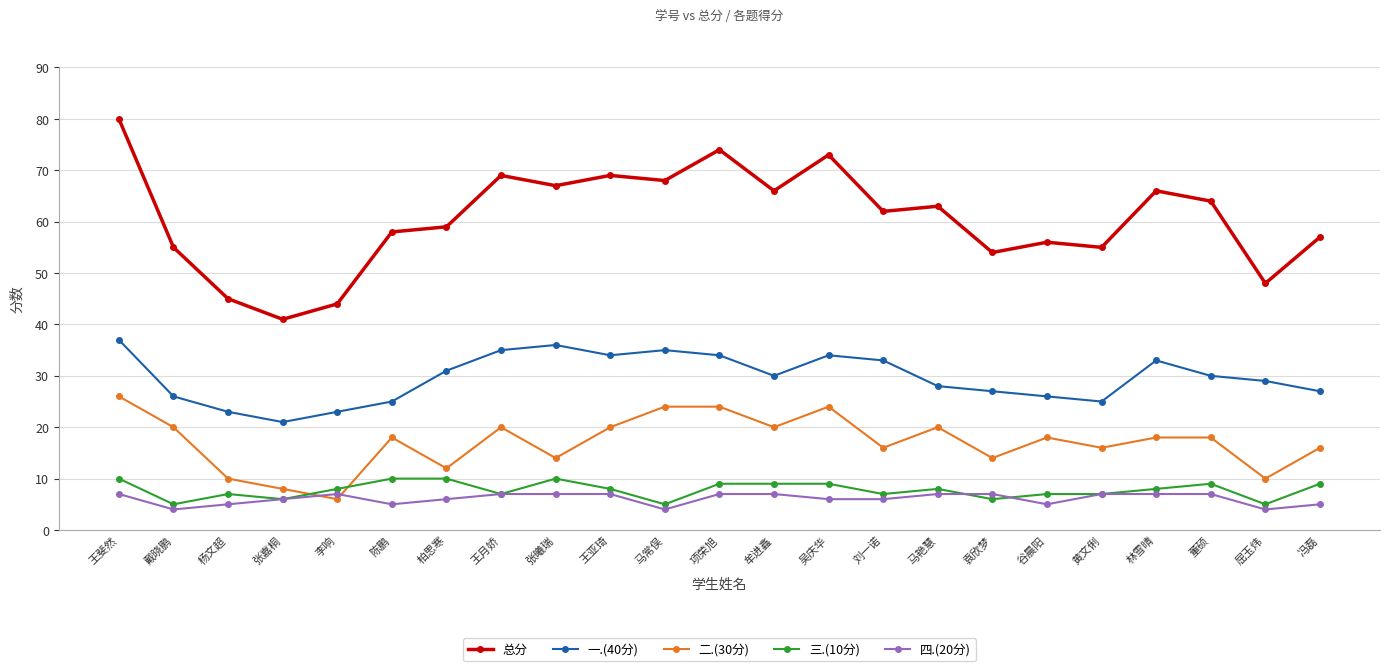

Is this an area chart (filled region under the line)?

No